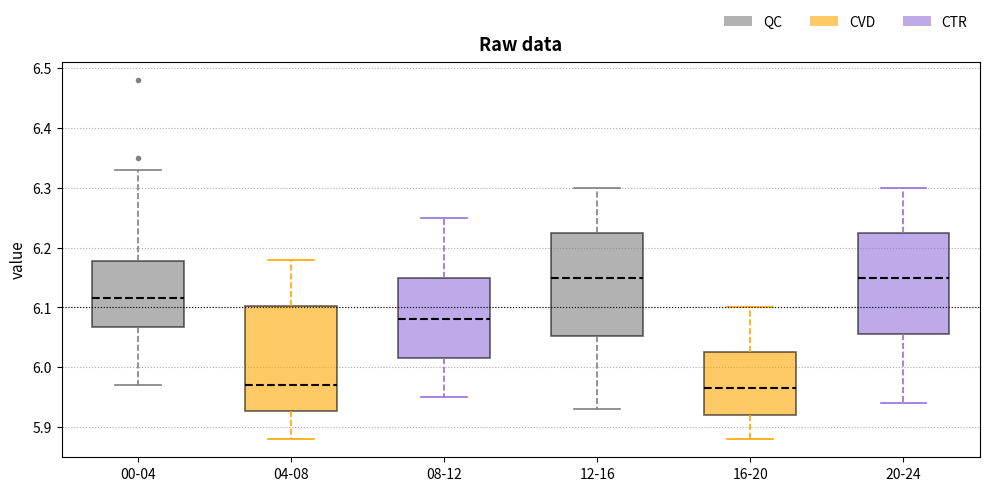

Reading left to right, transcribe this box plot: for each box, give where its median line is, the range the box spans, and where its two whiskers end, as read against the y-axis. The values are not printed on the chart, so give them approximately, as read against the axis.

00-04: median 6.12, box 6.07 to 6.18, whiskers 5.97 to 6.33
04-08: median 5.97, box 5.93 to 6.10, whiskers 5.88 to 6.18
08-12: median 6.08, box 6.02 to 6.15, whiskers 5.95 to 6.25
12-16: median 6.15, box 6.05 to 6.23, whiskers 5.93 to 6.30
16-20: median 5.97, box 5.92 to 6.03, whiskers 5.88 to 6.10
20-24: median 6.15, box 6.06 to 6.23, whiskers 5.94 to 6.30